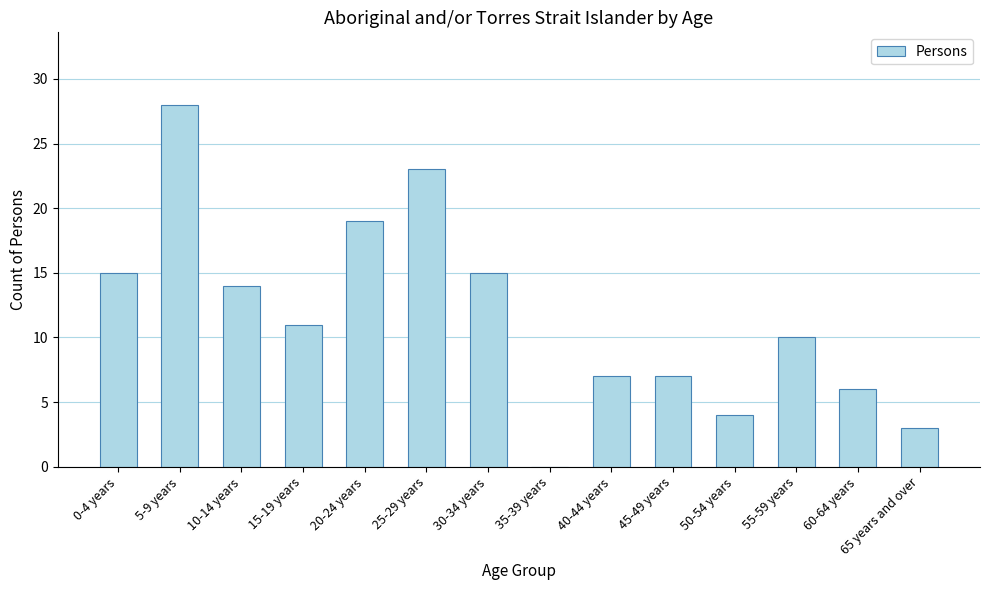

What is the sum of all values?

162